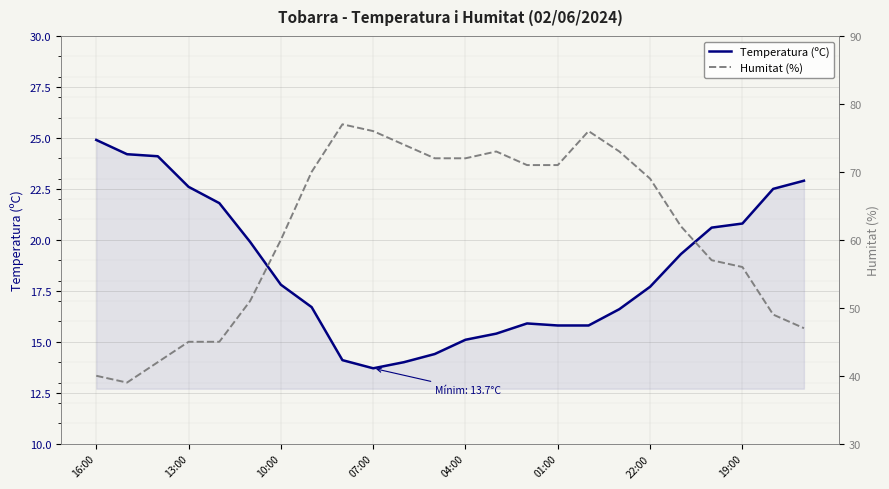

Reading right to left, list all the values displayed in this chart.

Temperatura (ºC): 22.9	22.5	20.8	20.6	19.3	17.7	16.6	15.8	15.8	15.9	15.4	15.1	14.4	14.0	13.7	14.1	16.7	17.8	19.9	21.8	22.6	24.1	24.2	24.9
Humitat (%): 47.0	49.0	56.0	57.0	62.0	69.0	73.0	76.0	71.0	71.0	73.0	72.0	72.0	74.0	76.0	77.0	70.0	60.0	51.0	45.0	45.0	42.0	39.0	40.0